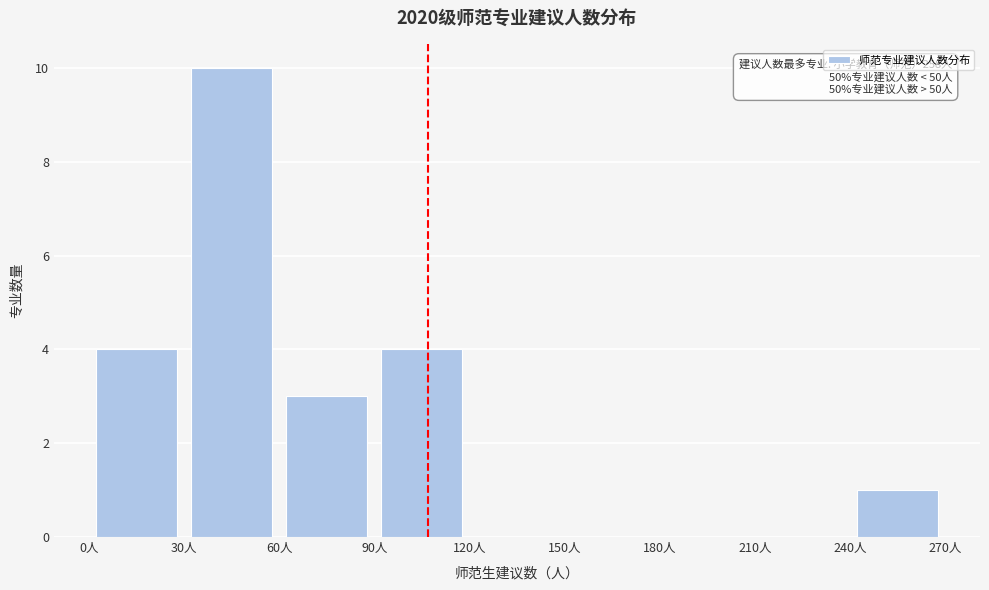

Over which range of the x-axis is the bar tallest?

30 to 60